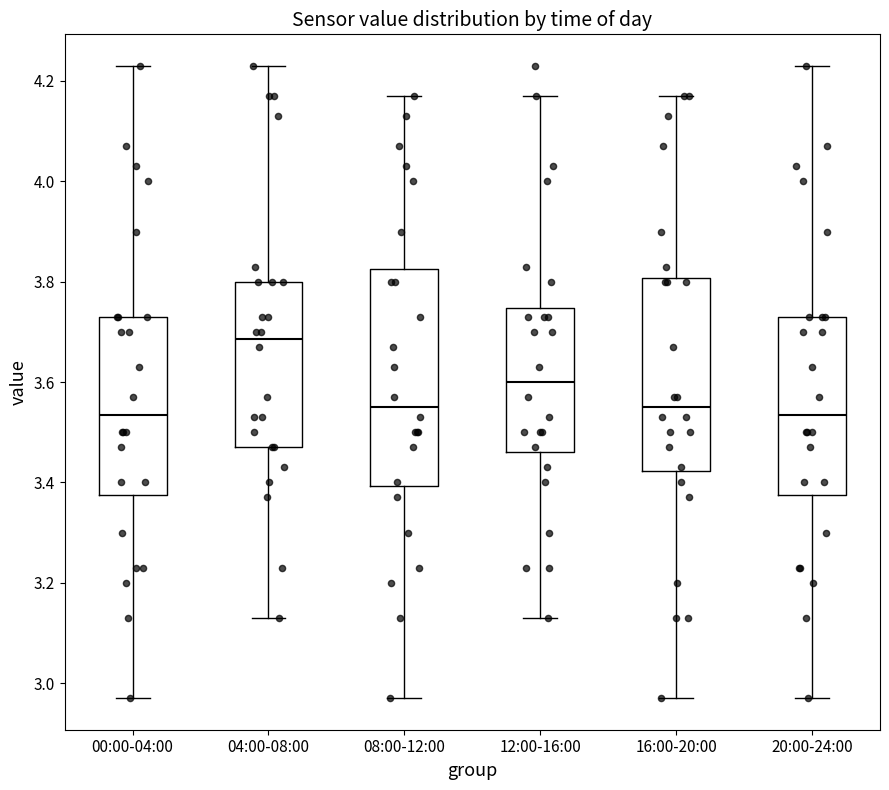

Where is the lower edge of the box for 12:00-16:00 on the y-axis? The values are not printed on the chart, so give them approximately, as read against the axis.

3.46